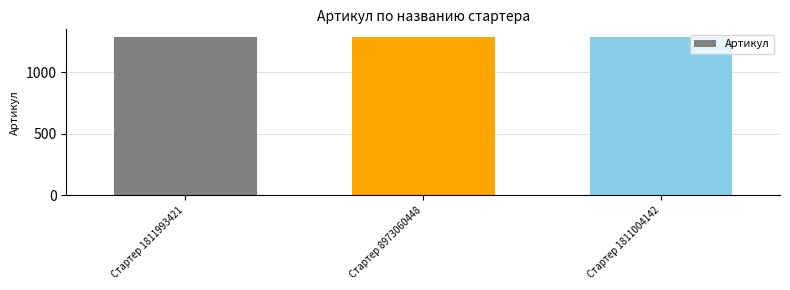

What is the sum of all values?

3855